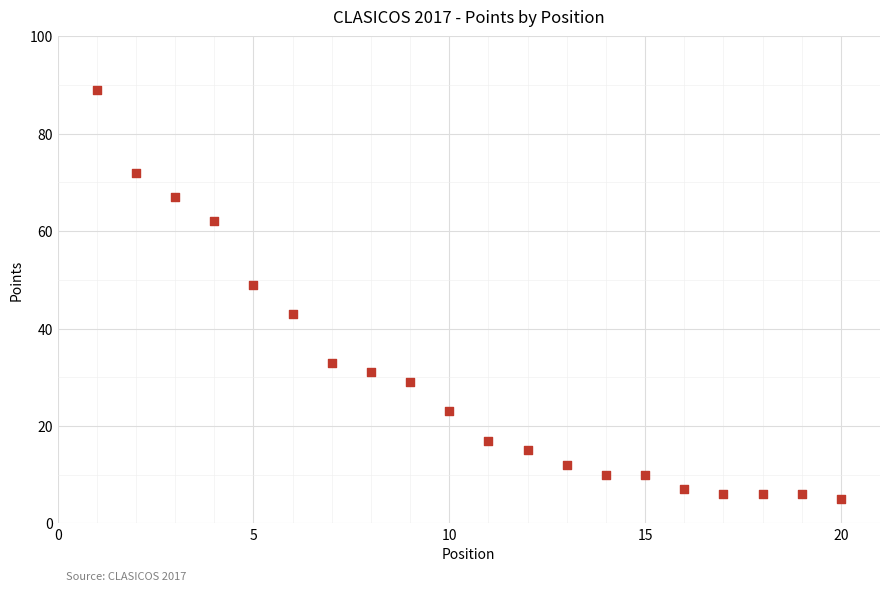

What is the range of Y values (max minus min)?

84